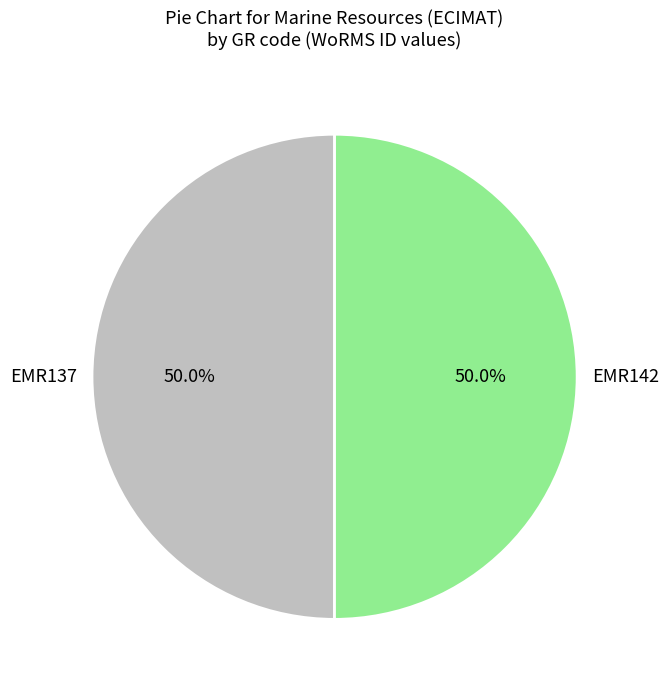

To the nearest percent, what is the average slice percentage?

50%